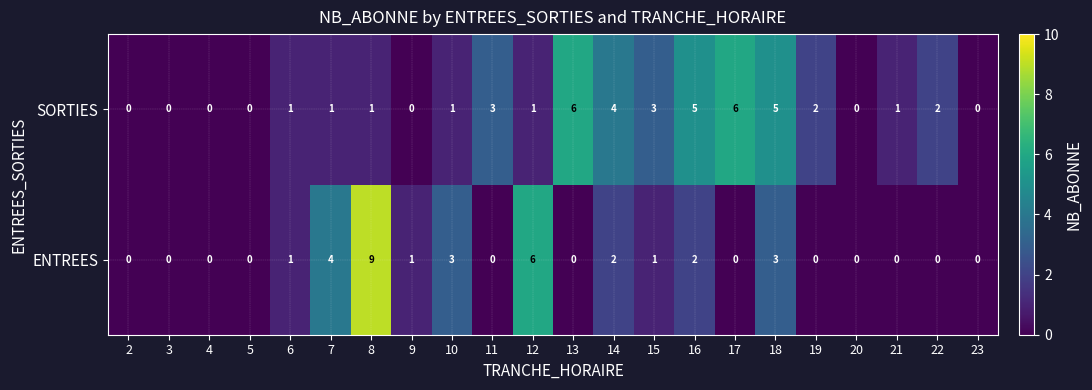

How many categories are shown in the chart?

22